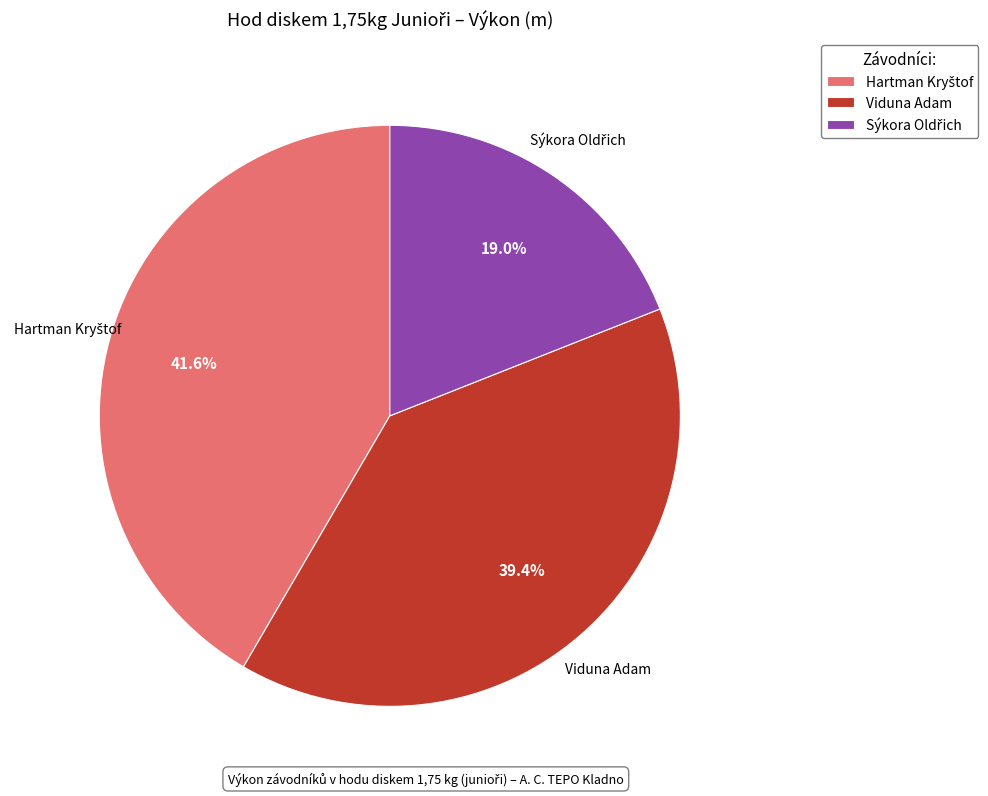

To the nearest percent, what is the difference between the largest and smallest slice percentages?

23%